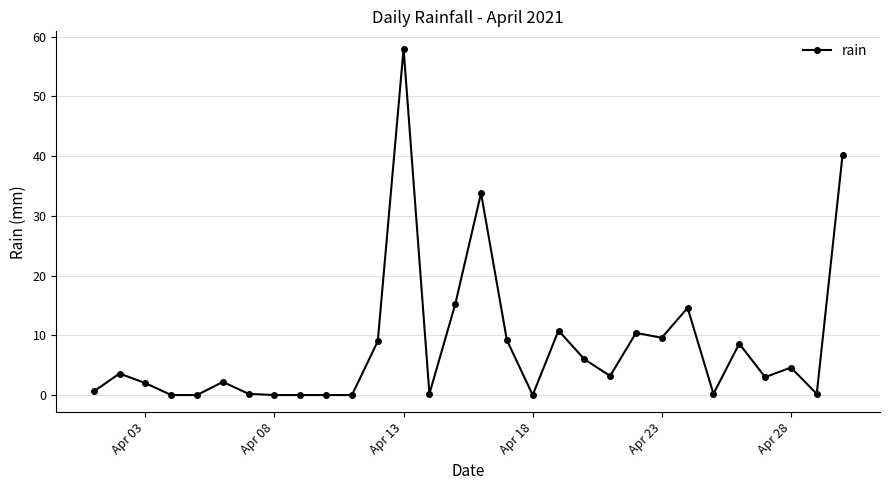

True or false: there are more than 0 points higher than both neighbors.

True